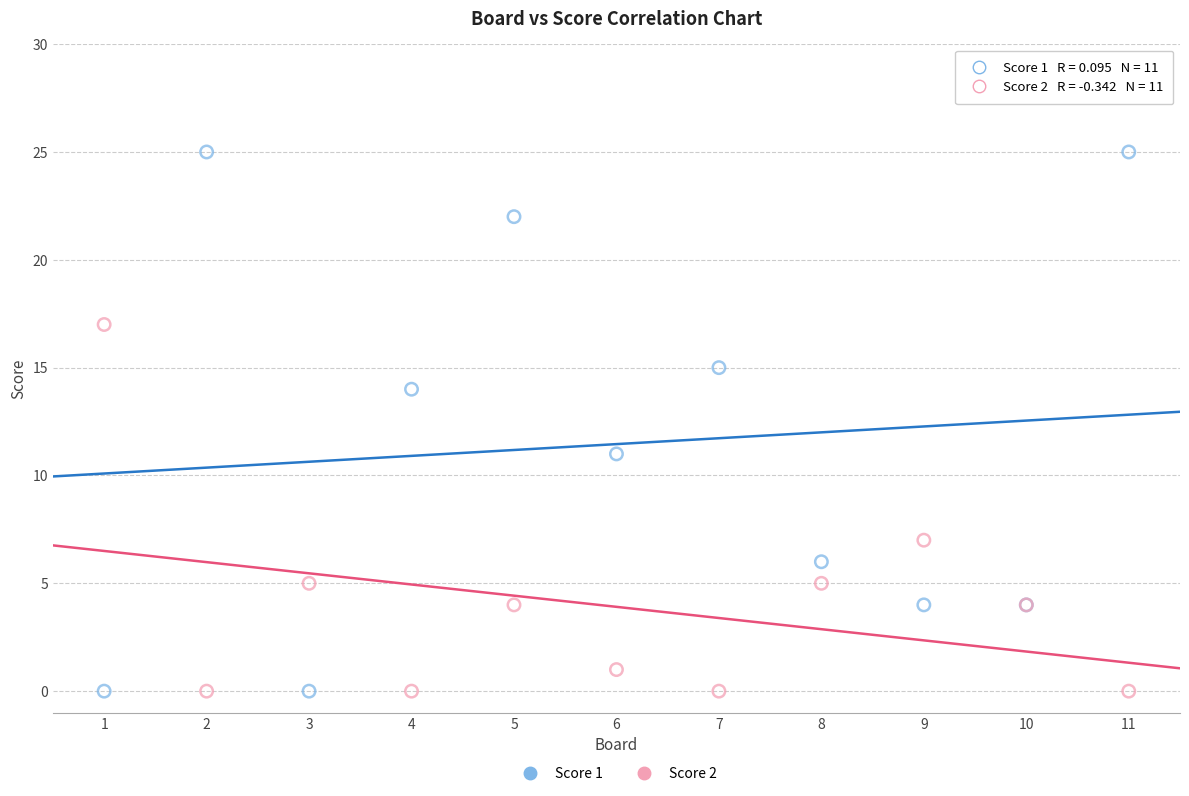

What are all the series names shown in the legend?

Score 1, Score 2